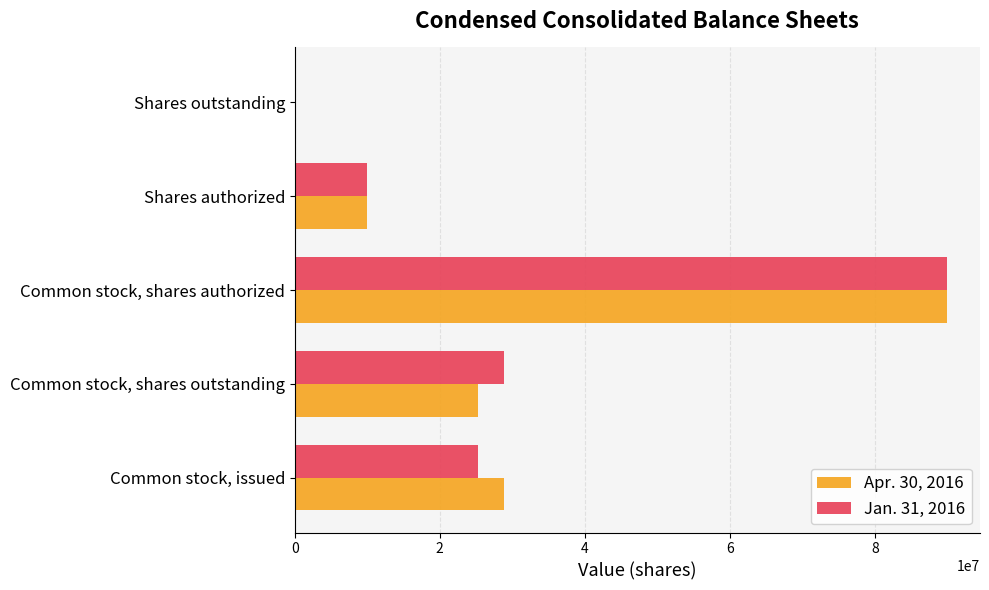

What is the maximum value shown in the chart?

90000000